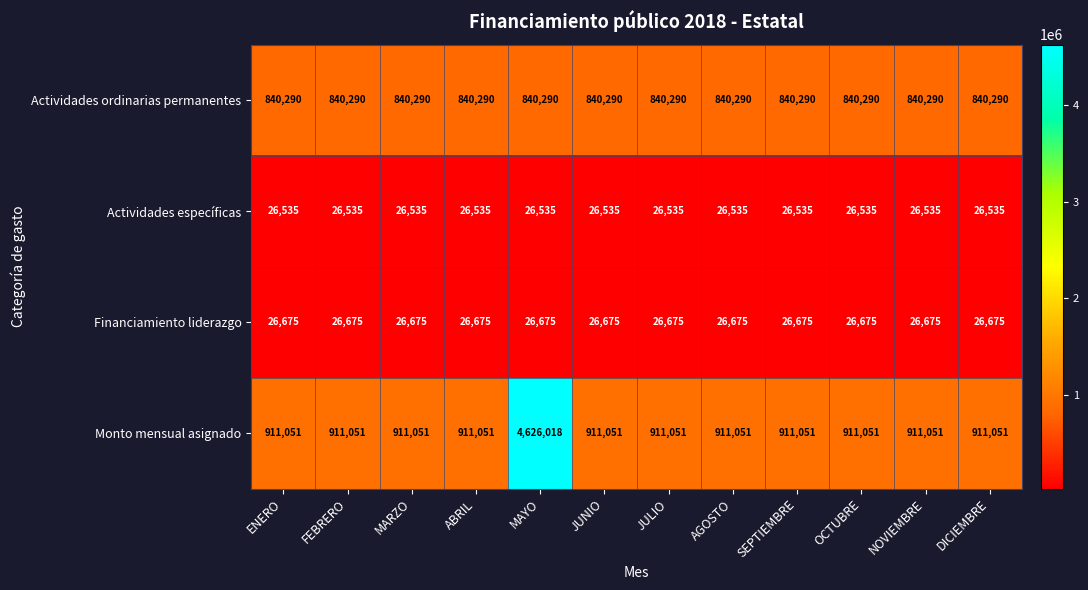

At which category is the sum across all series the highest?

MAYO